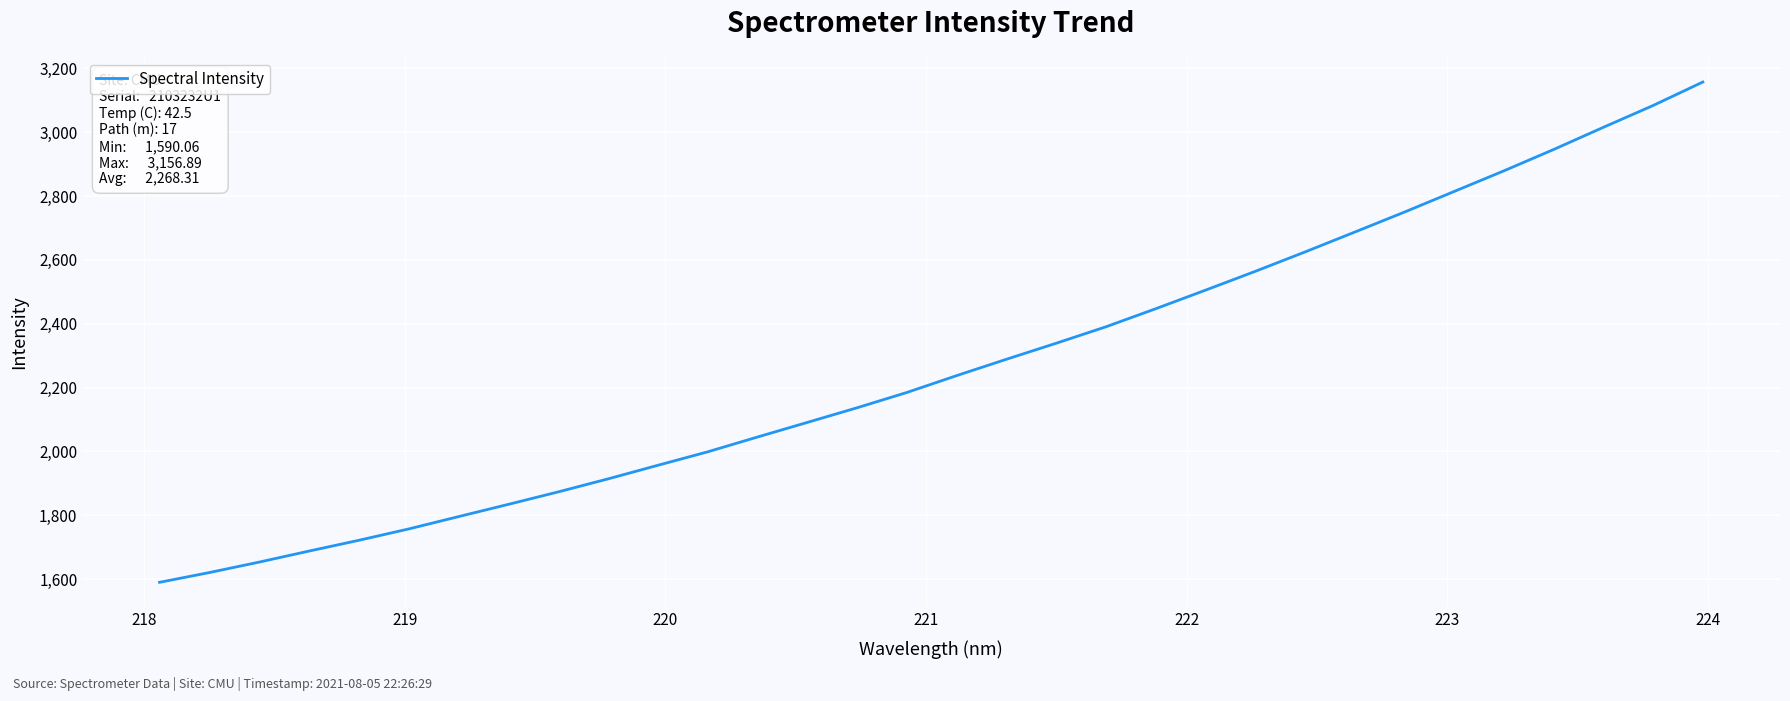

What is the greatest value displayed?

3156.9